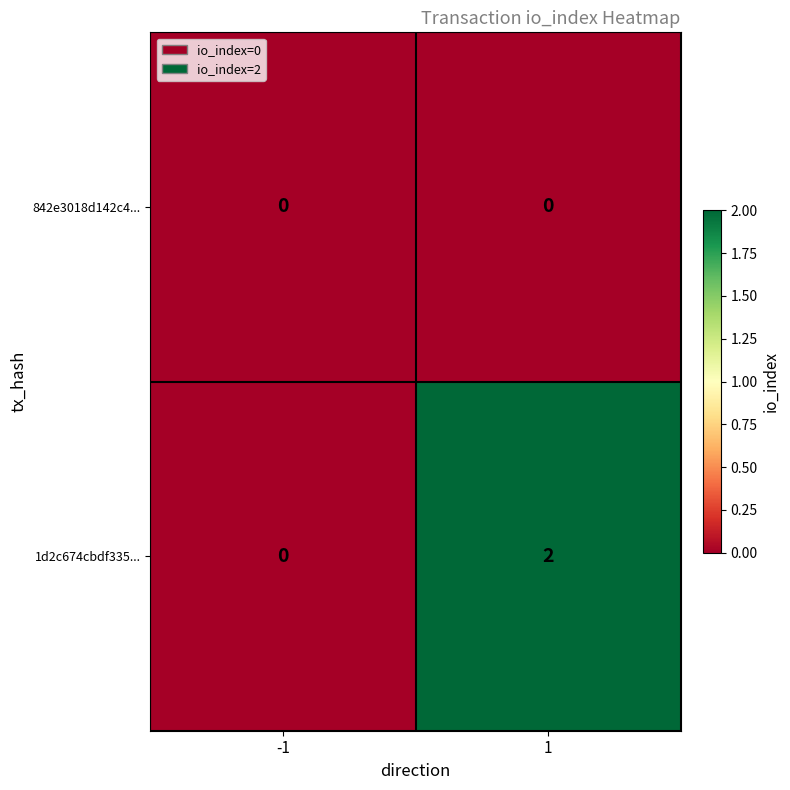

Which series changed the most between -1 and 1?

1d2c674cbdf335...